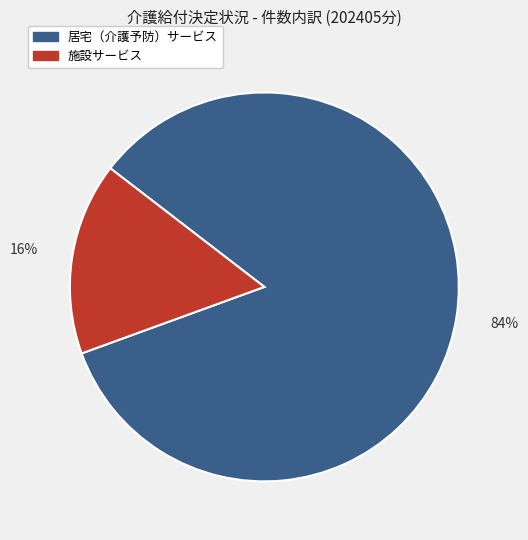

Approximately how many times larger is the value at 居宅（介護予防）サービス compared to 施設サービス?

5.2